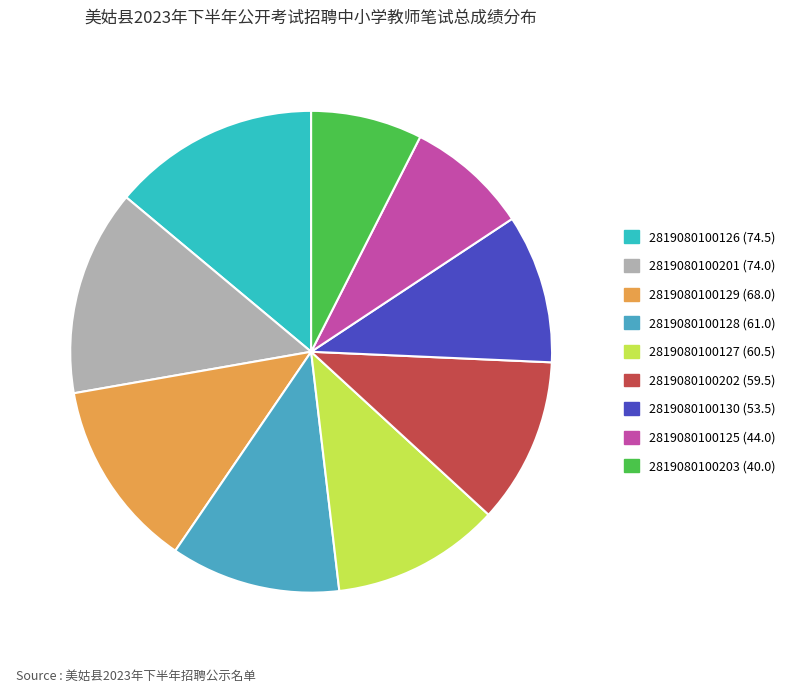

How many segments does this pie chart have?

9